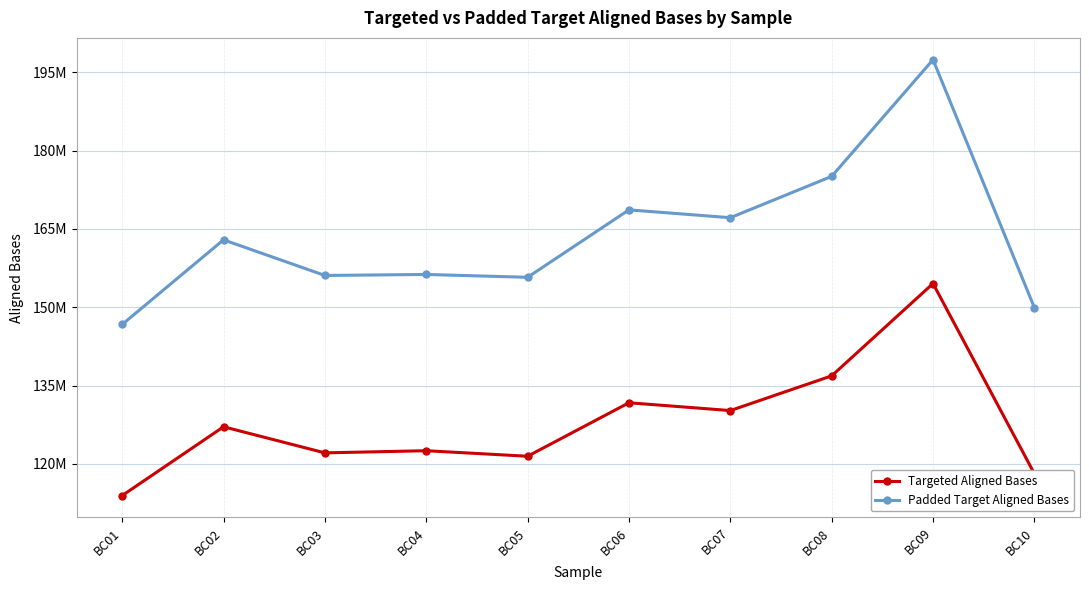

True or false: Padded Target Aligned Bases and Targeted Aligned Bases intersect in this chart.

False